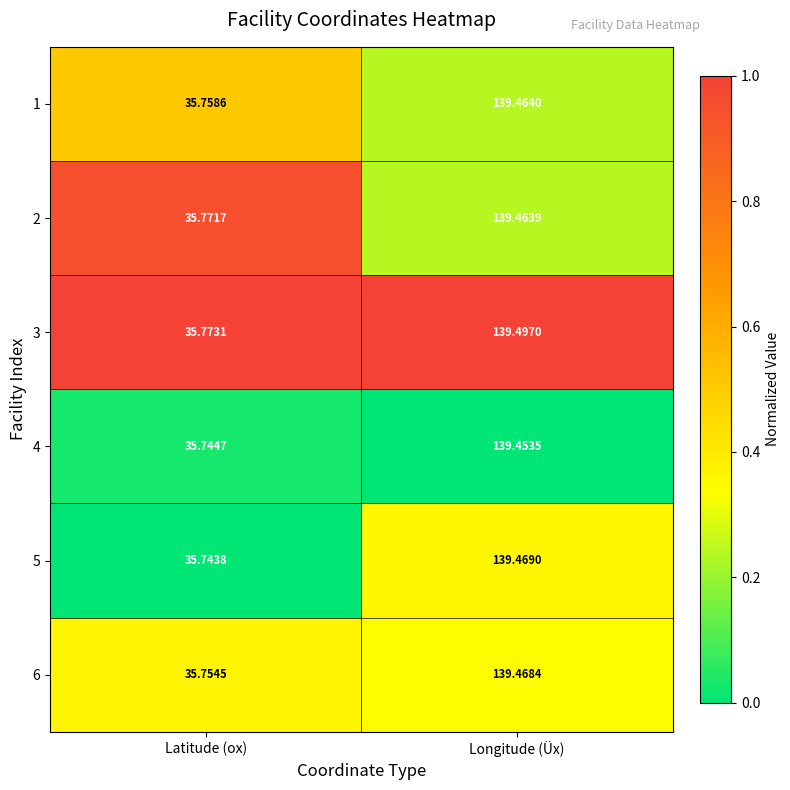

At which label does 4 reach its peak?

Longitude (Üx)